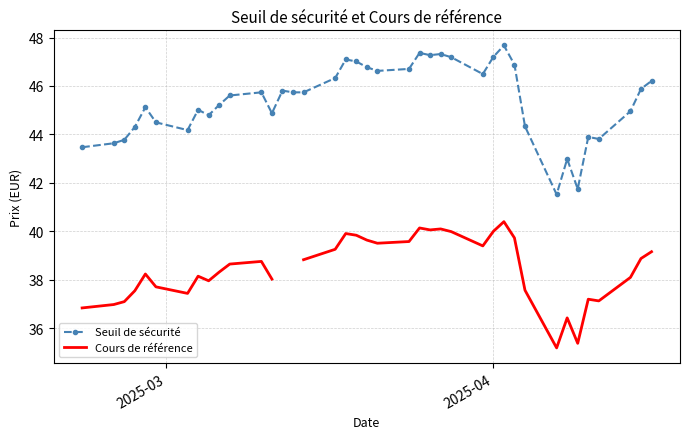

What is the highest value of the Cours de référence series?

40.4